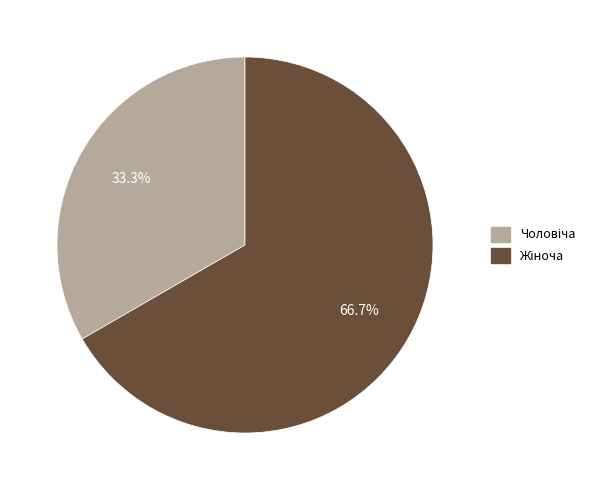

How many segments does this pie chart have?

2